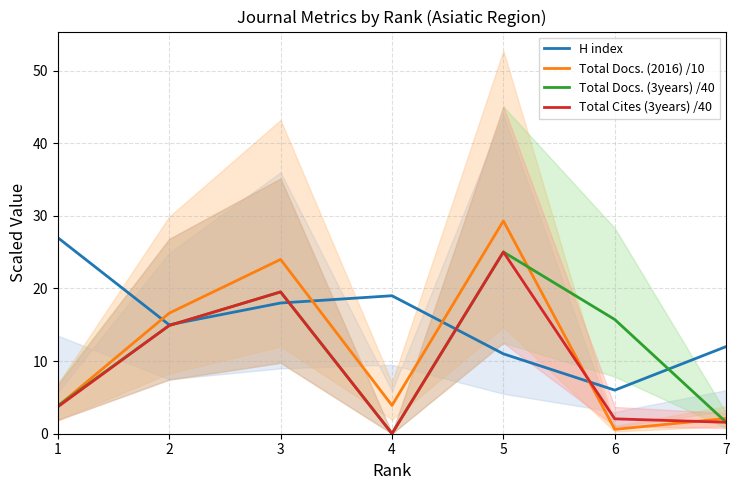

Which category has the lowest value in the H index series?

6